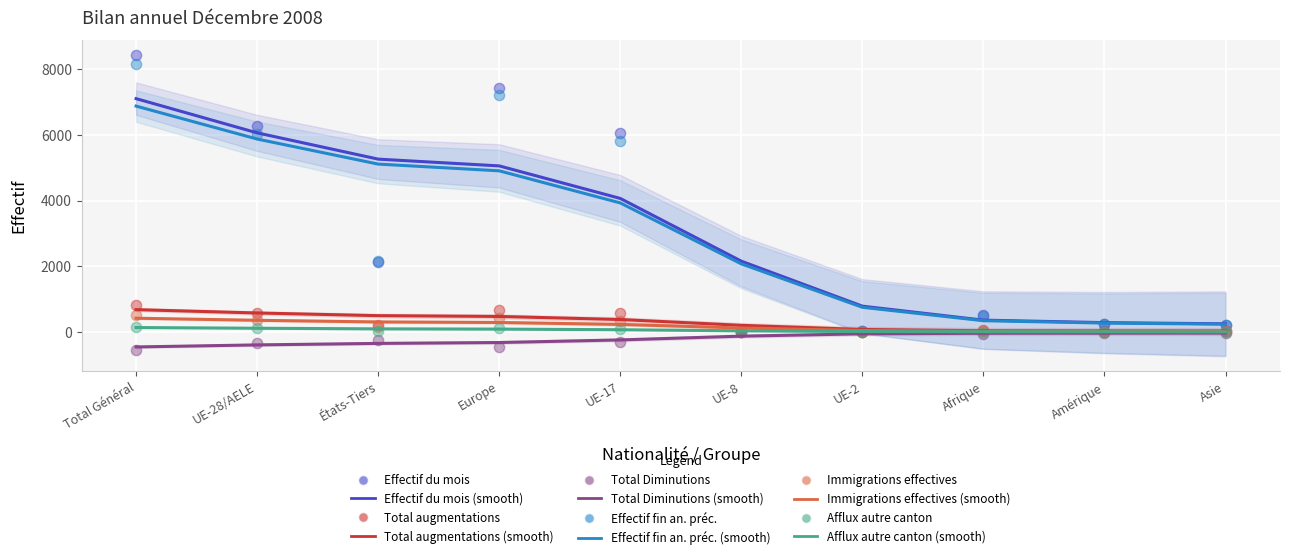

At which category is the sum across all series the highest?

Total Général